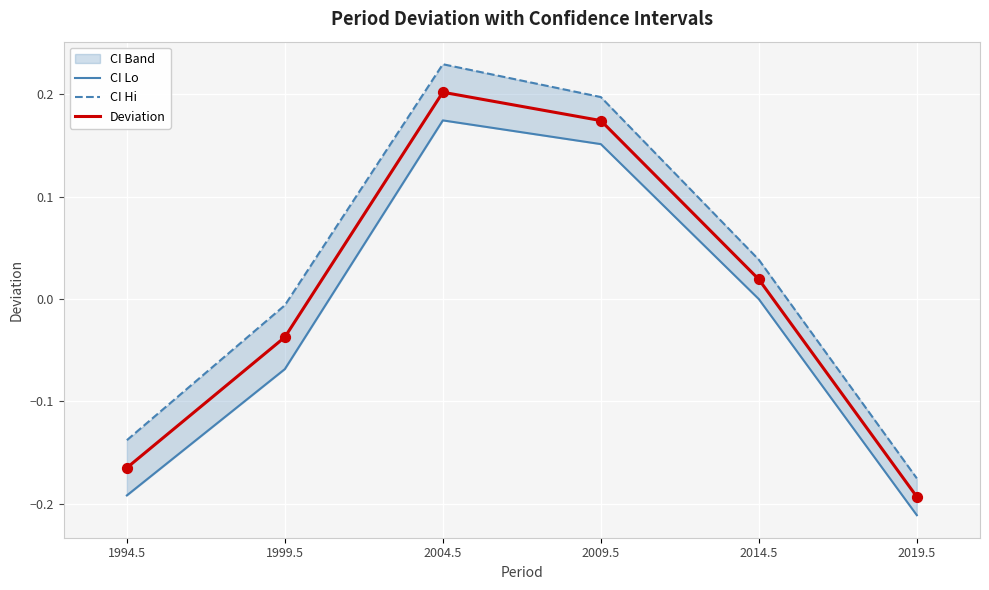

Which series reaches the maximum Y coordinate?

CI Hi